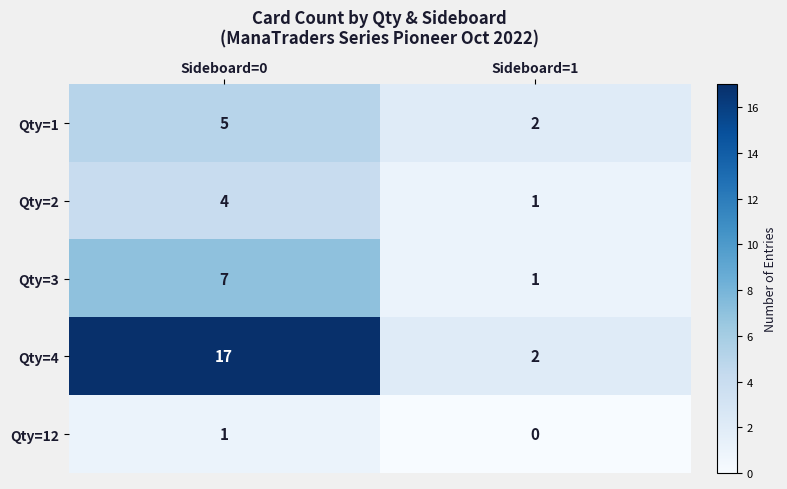

The Qty=1 series shows 5 at Sideboard=0. True or false?

True